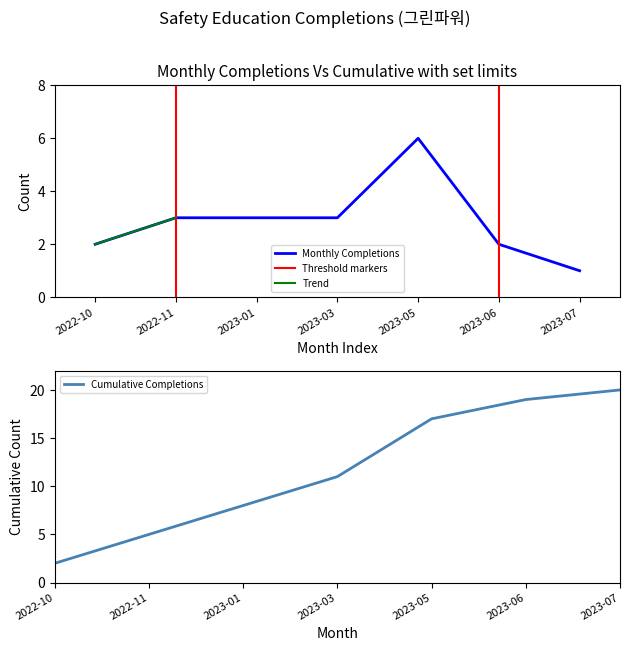

What is the highest value of the Monthly Completions series?

6